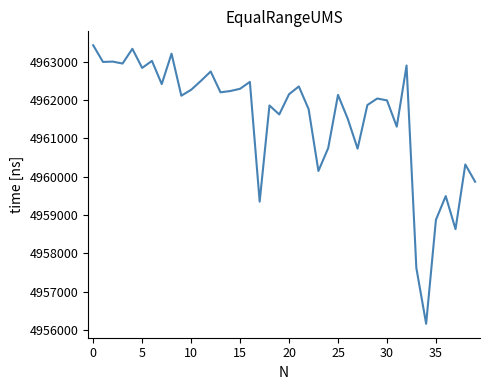

What is the minimum value shown in the chart?

4956162